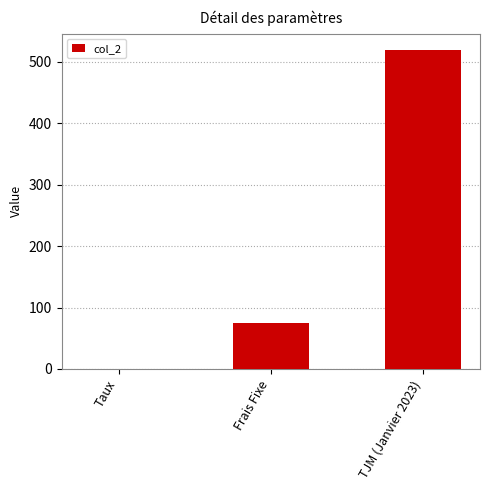

Count the number of data series in this chart.

1